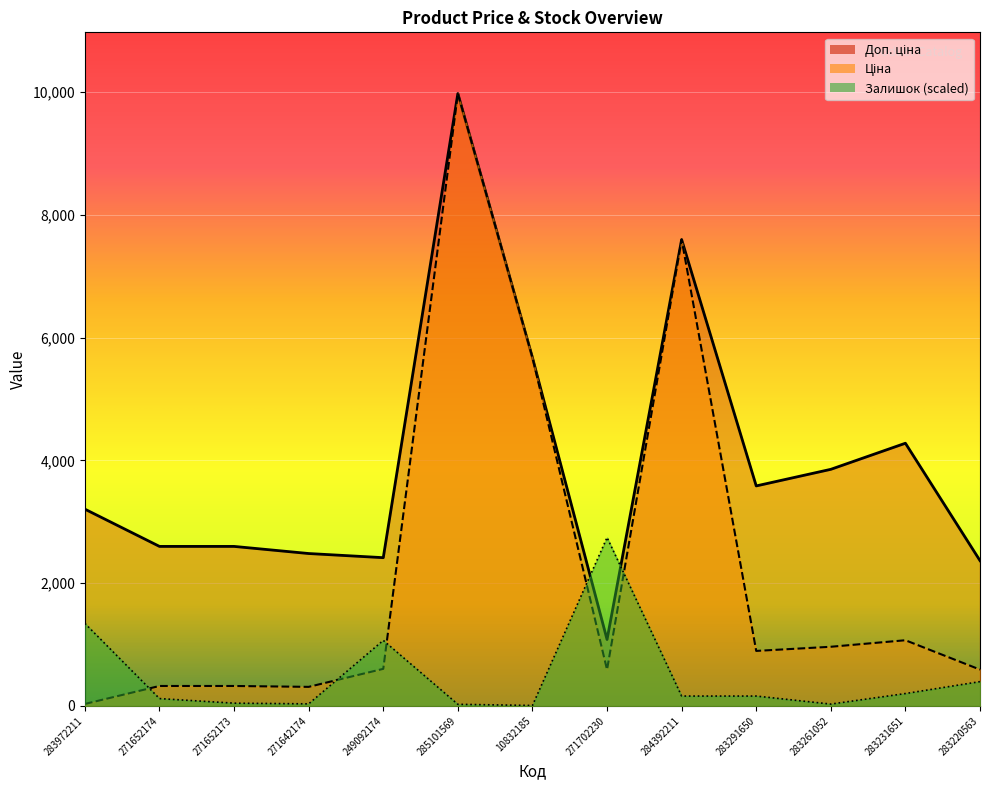

What is the greatest value displayed?

9975.0